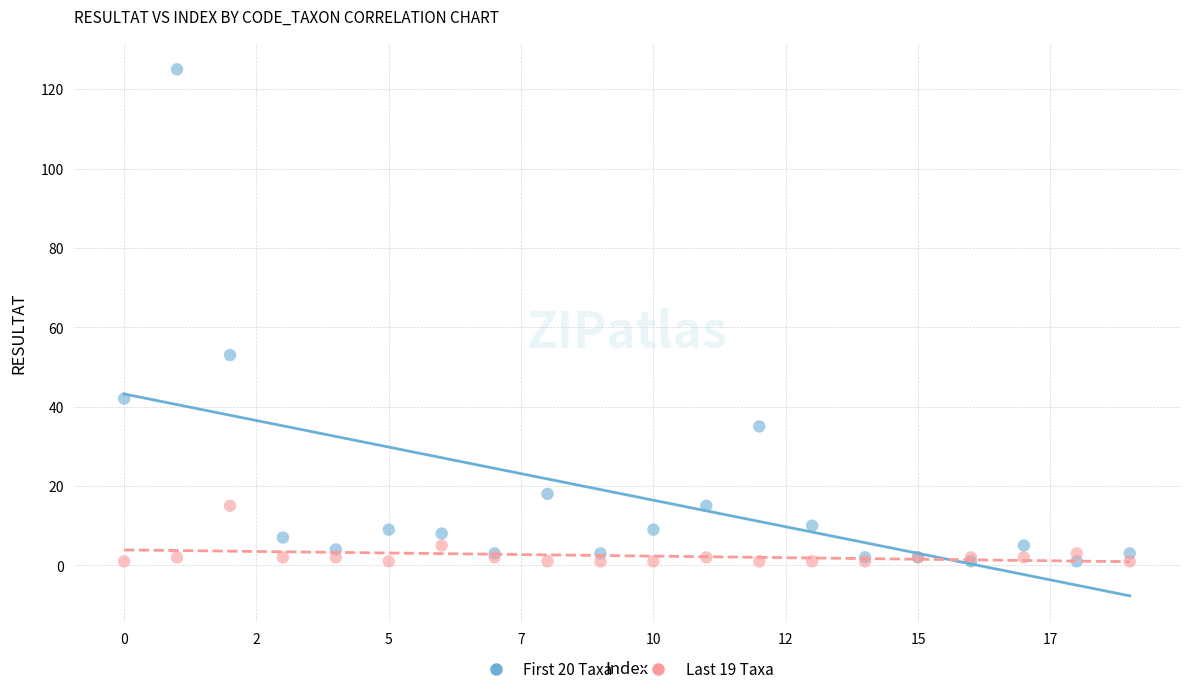

Which series has the widest spread of Y values?

First 20 Taxa